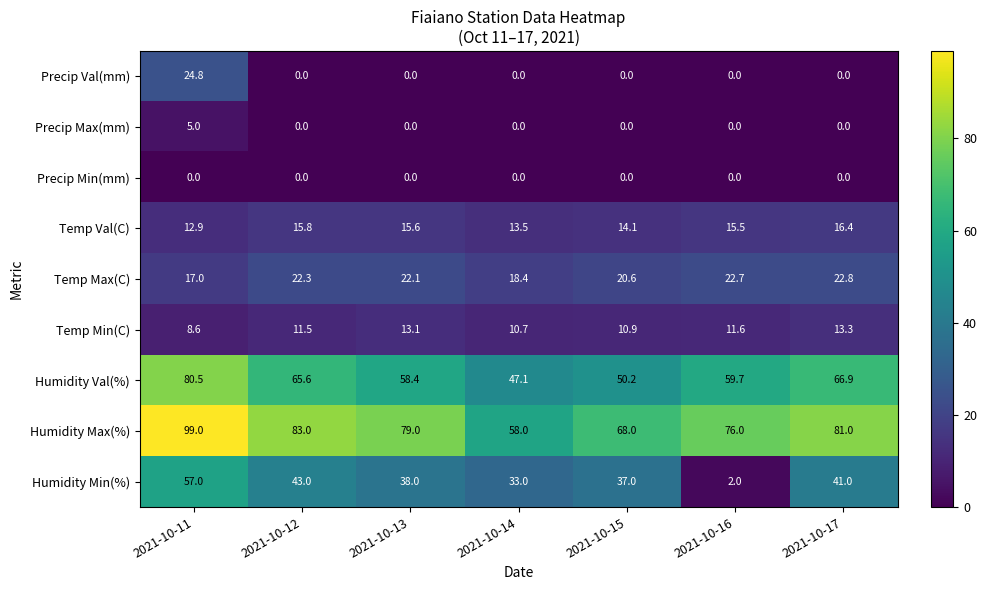

True or false: Precip Min(mm) has a value of 0.0 at 2021-10-14.

True